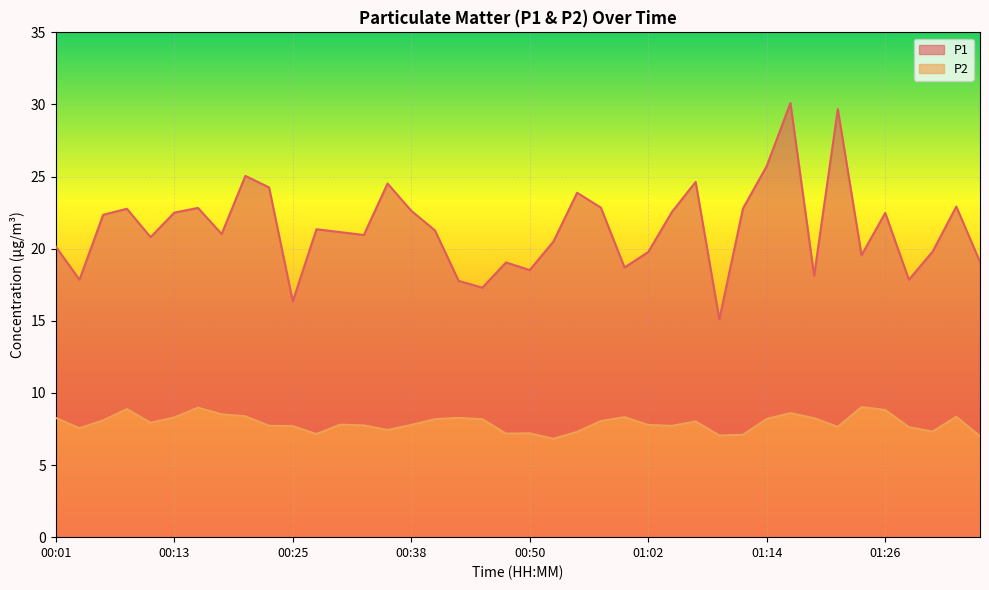

How many series are shown in this chart?

2